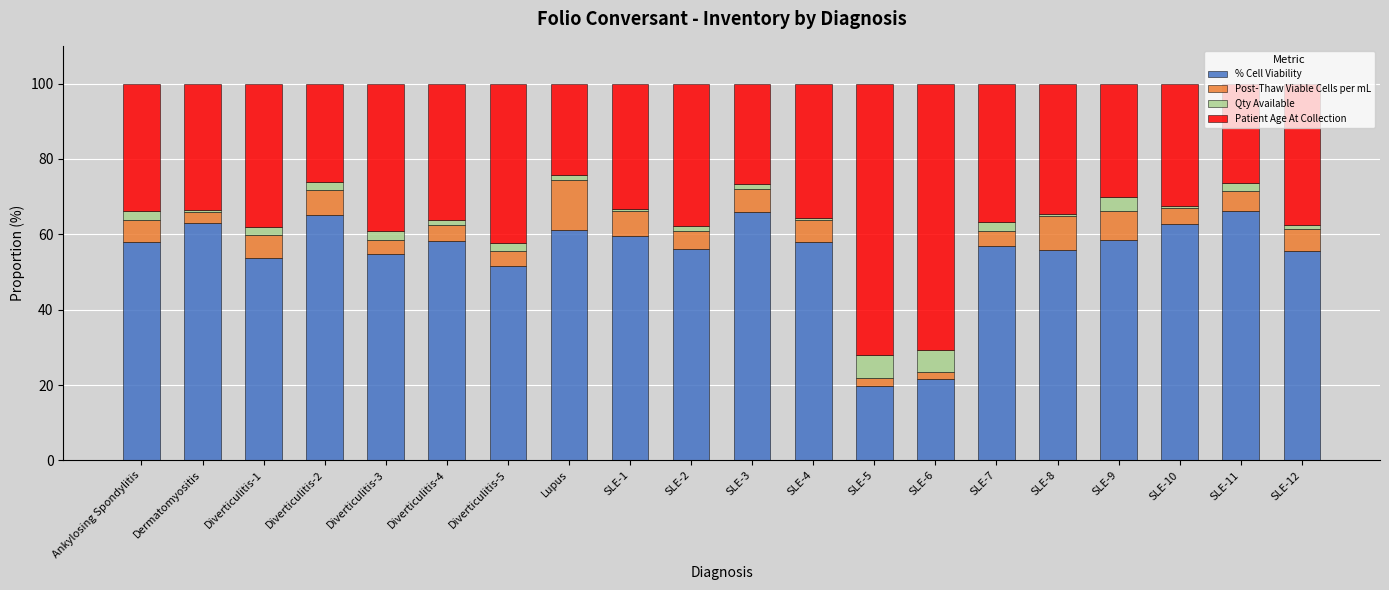

What is the sum of all % Cell Viability values?

1101.6